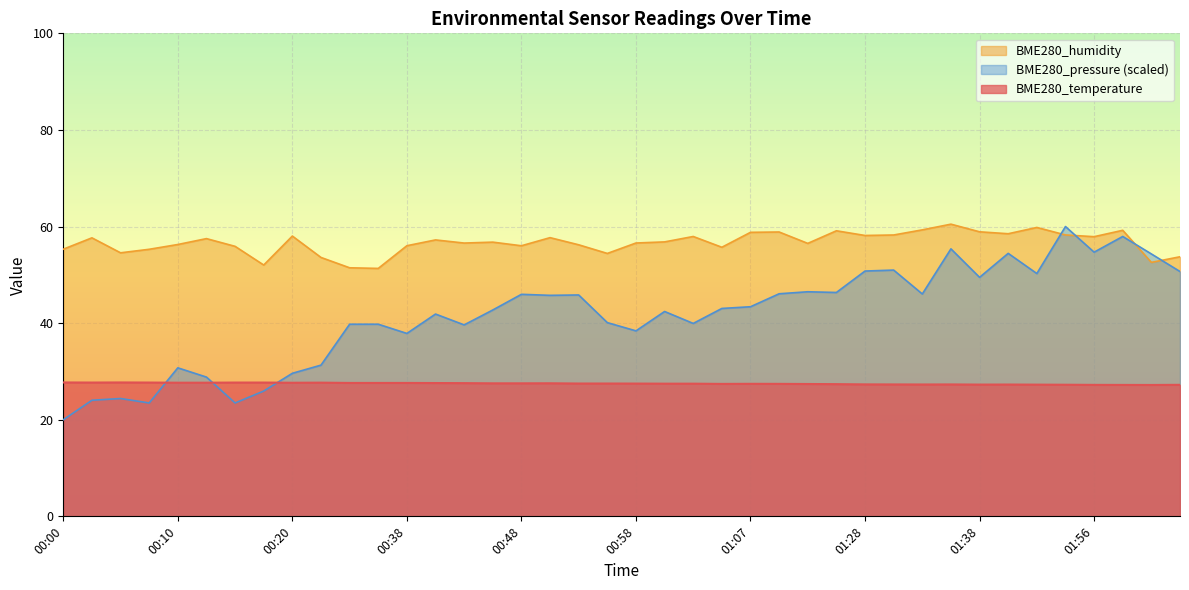

At which category does BME280_pressure reach its first local valley?

00:07